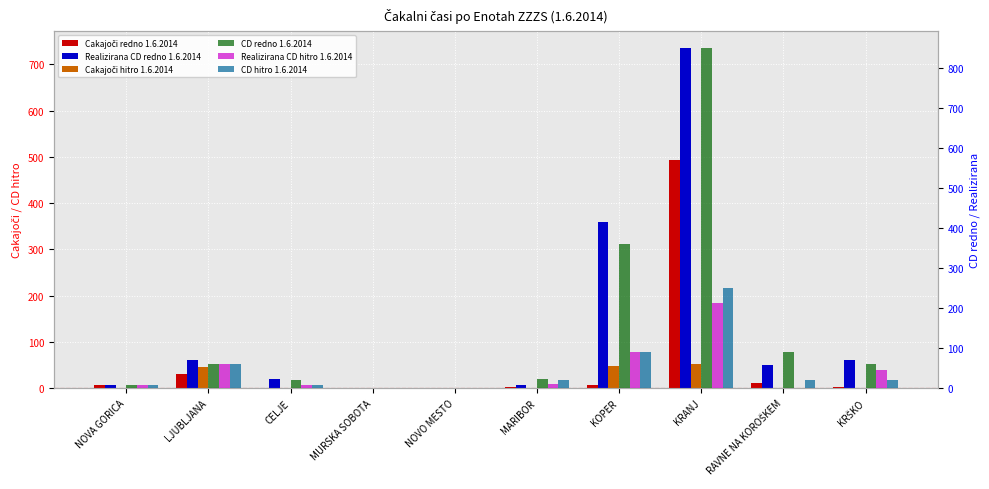

List the labels in order of Realizirana CD hitro 1.6.2014 value, smallest first.

MURSKA SOBOTA, NOVO MESTO, RAVNE NA KOROŠKEM, NOVA GORICA, CELJE, MARIBOR, KRŠKO, LJUBLJANA, KOPER, KRANJ